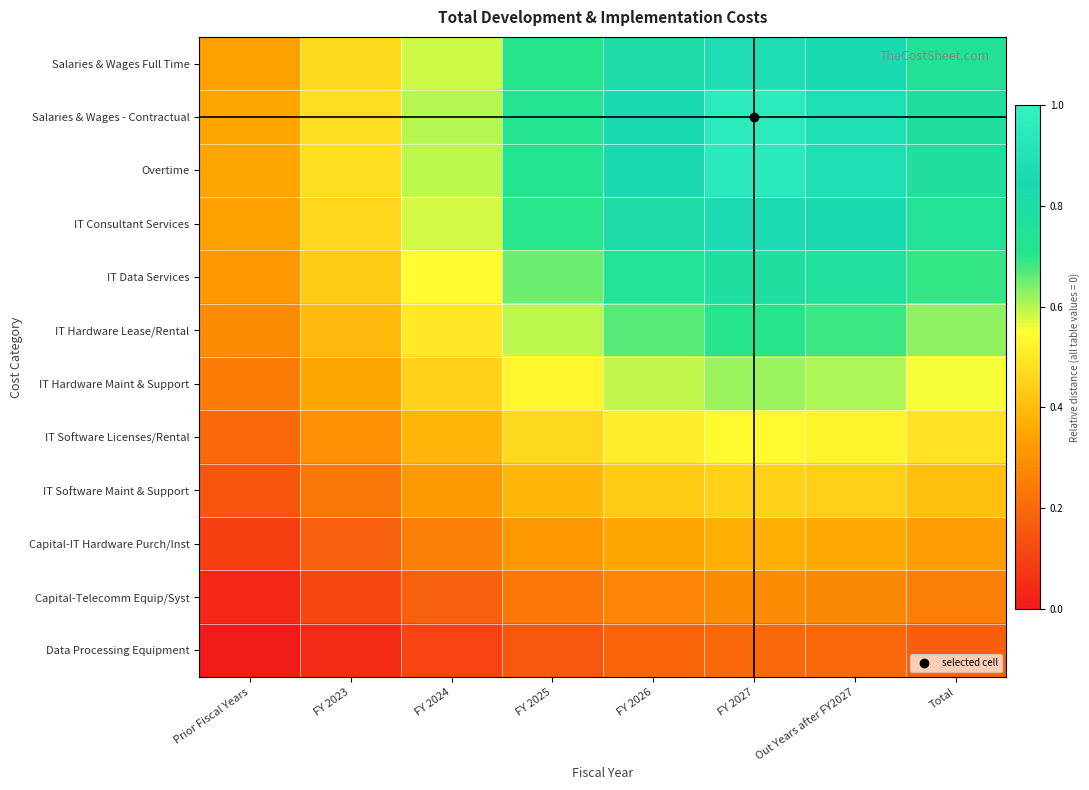

Which has a higher value, Prior Fiscal Years or FY 2026?

FY 2026